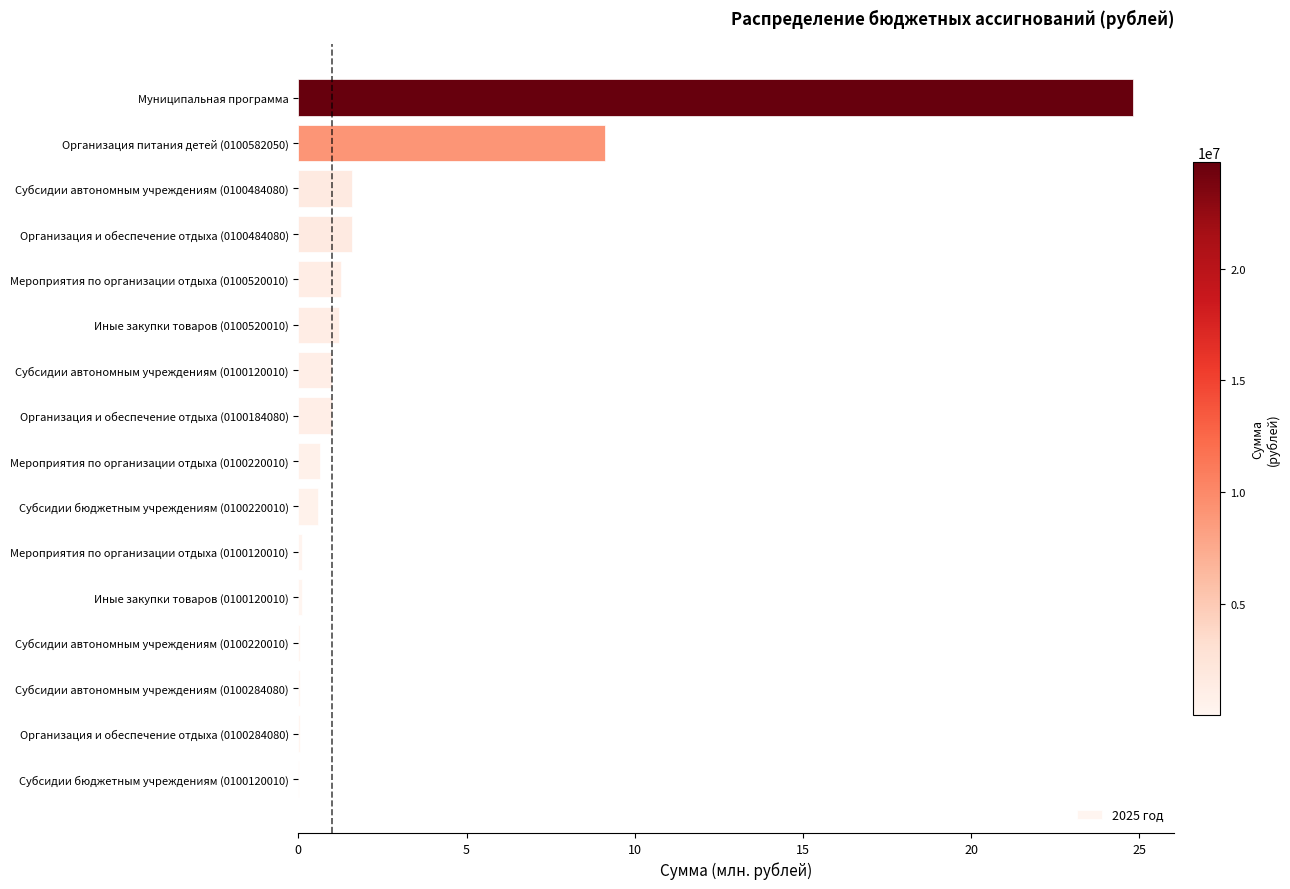

What is the maximum value shown in the chart?

24.8